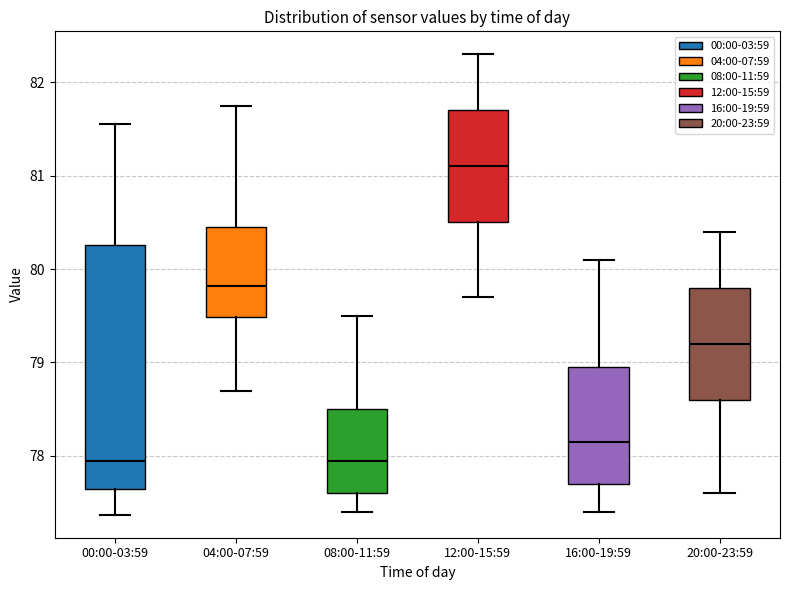

Comparing the boxes themselves (not the whiskers), which one is the tallest?

00:00-03:59